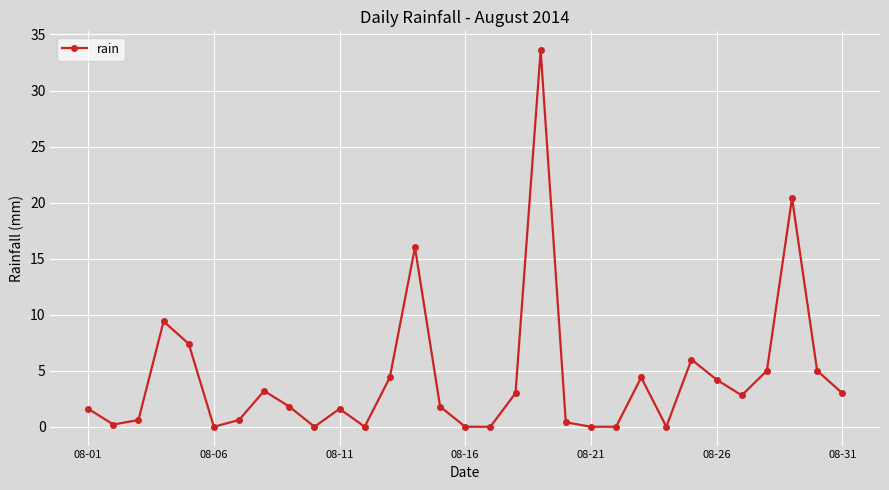

Reading left to right, transcribe all the data shown in this chart.

1.6	0.2	0.6	9.4	7.4	0.0	0.6	3.2	1.8	0.0	1.6	0.0	4.4	16.0	1.8	0.0	0.0	3.0	33.6	0.4	0.0	0.0	4.4	0.0	6.0	4.2	2.8	5.0	20.4	5.0	3.0